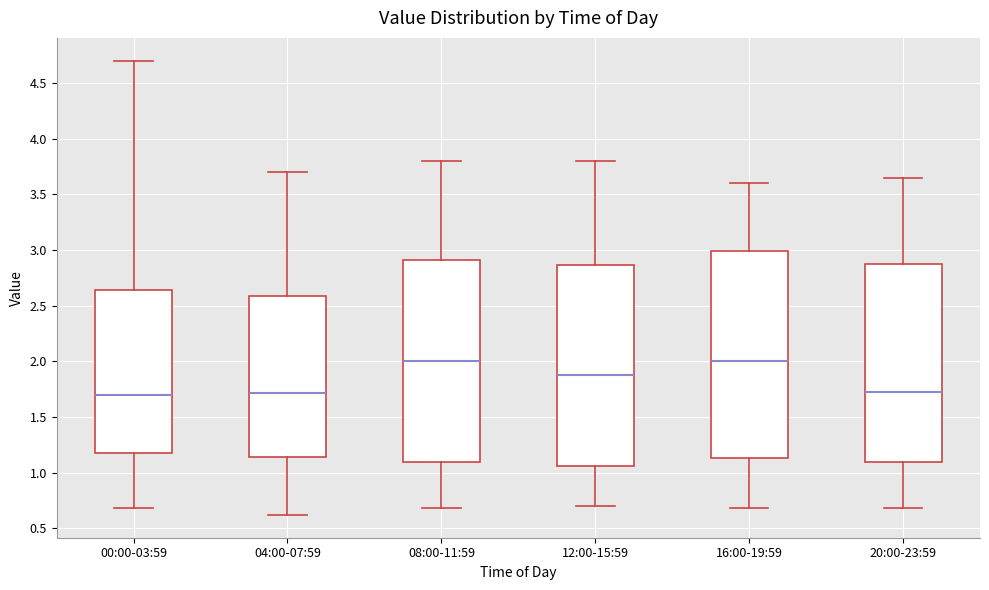

Reading left to right, transcribe this box plot: for each box, give where its median line is, the range the box spans, and where its two whiskers end, as read against the y-axis. The values are not printed on the chart, so give them approximately, as read against the axis.

00:00-03:59: median 1.70, box 1.20 to 2.65, whiskers 0.70 to 4.70
04:00-07:59: median 1.70, box 1.15 to 2.60, whiskers 0.60 to 3.70
08:00-11:59: median 2.00, box 1.10 to 2.90, whiskers 0.70 to 3.80
12:00-15:59: median 1.90, box 1.05 to 2.85, whiskers 0.70 to 3.80
16:00-19:59: median 2.00, box 1.15 to 3.00, whiskers 0.70 to 3.60
20:00-23:59: median 1.75, box 1.10 to 2.90, whiskers 0.70 to 3.65